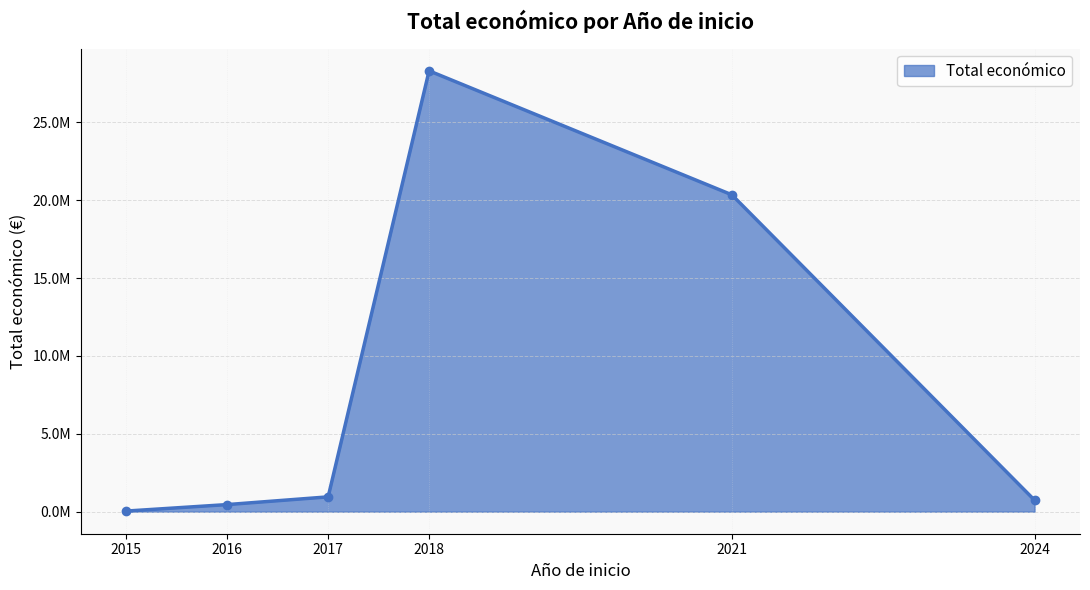

Is this an area chart (filled region under the line)?

Yes